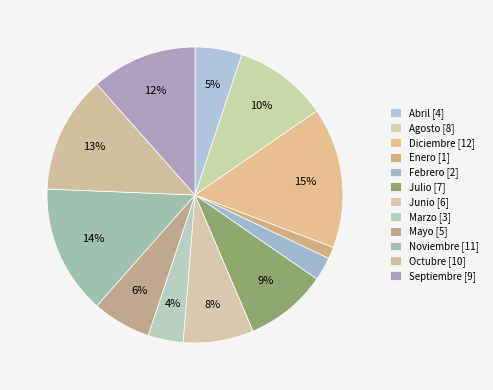

What is the ratio of the value at Septiembre to the value at Abril?

2.2